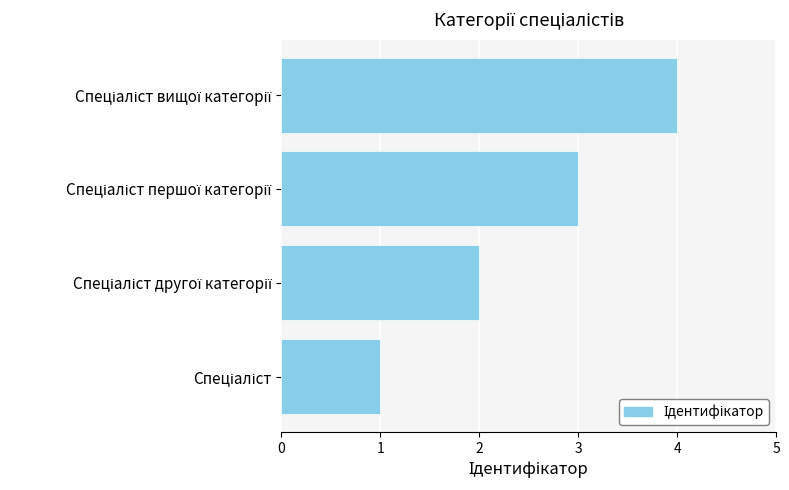

How many data points does each series have?

4